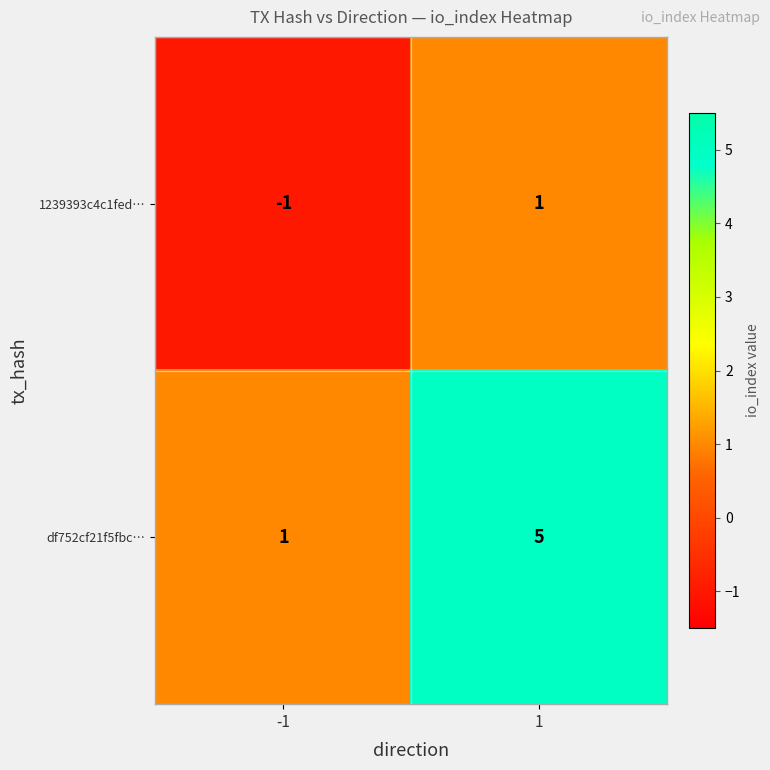

Rank the series by their maximum value, from highest to lowest.

df752cf21f5fbc…, 1239393c4c1fed…